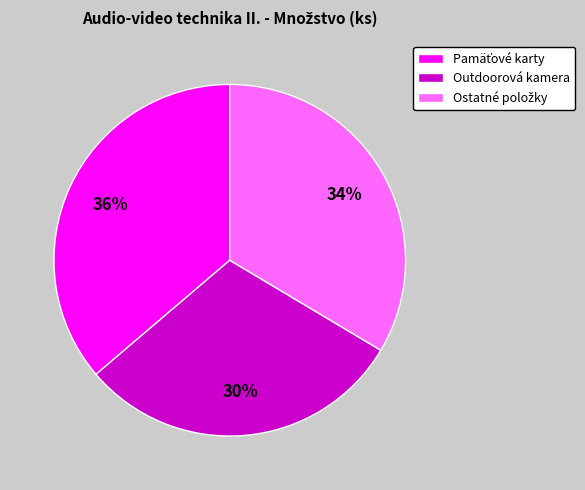

To the nearest percent, what is the difference between the largest and smallest slice percentages?

6%